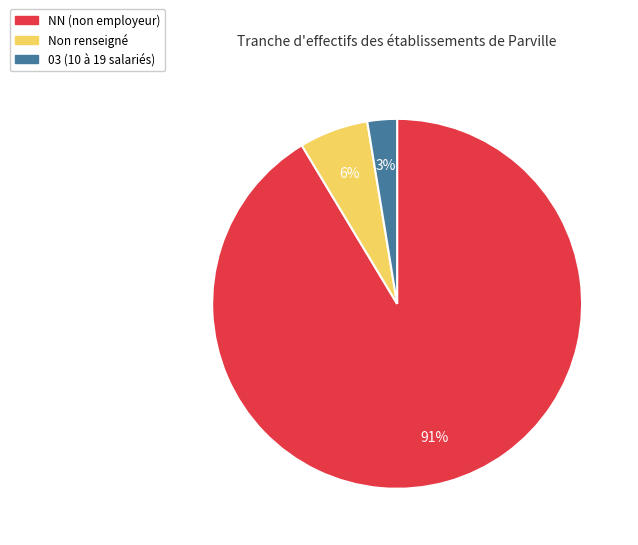

Do Non renseigné and NN (non employeur) together represent more than half of the pie?

Yes